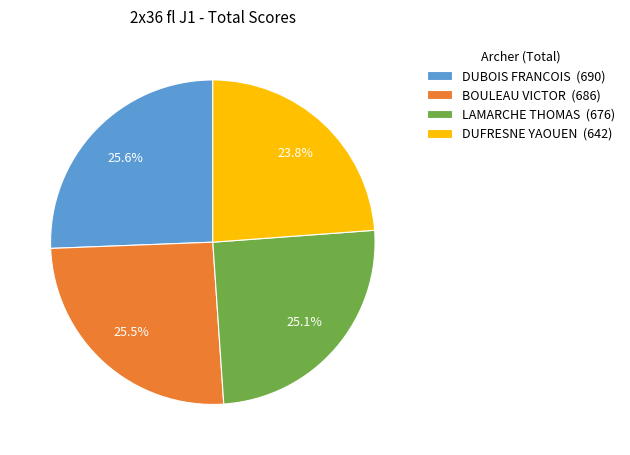

How many slices are in this pie chart?

4